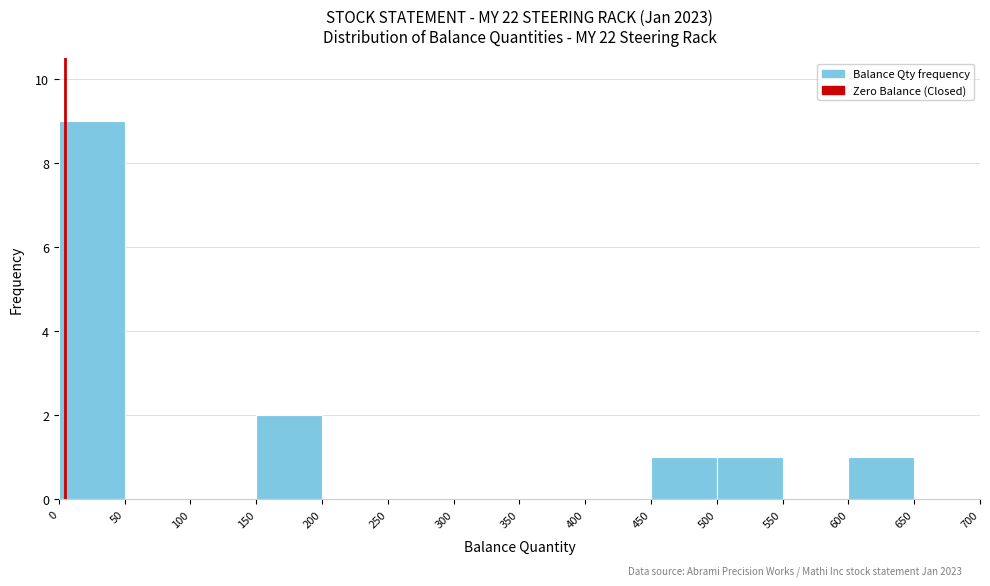

Which range on the x-axis has the tallest bar?

0 to 50